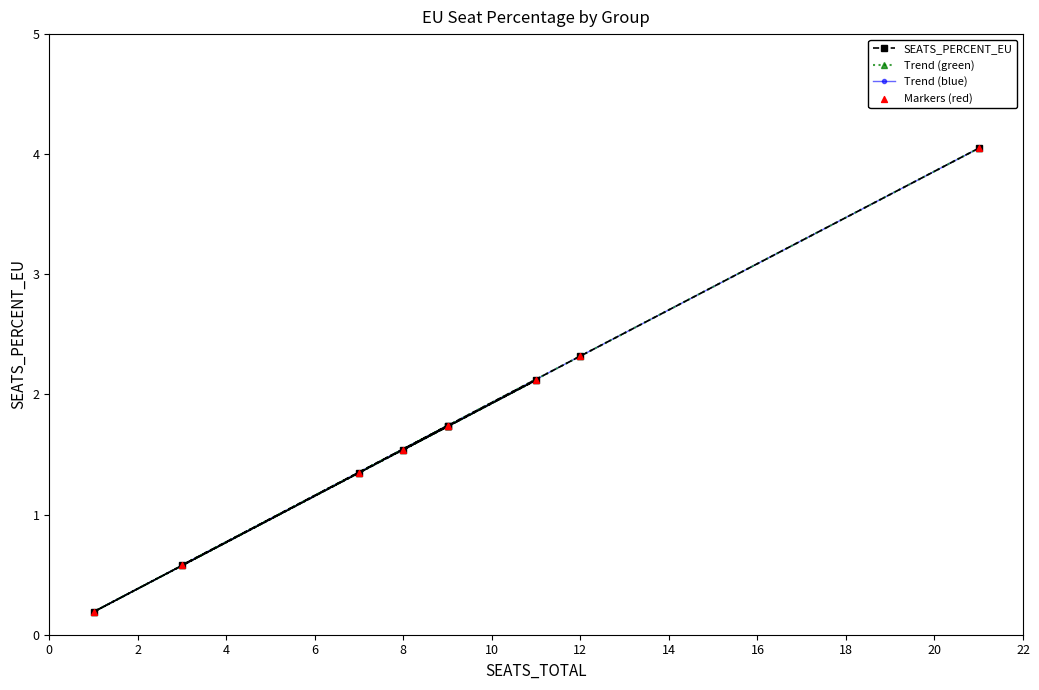

What are all the series names shown in the legend?

SEATS_PERCENT_EU, Trend (green), Trend (blue), Markers (red)